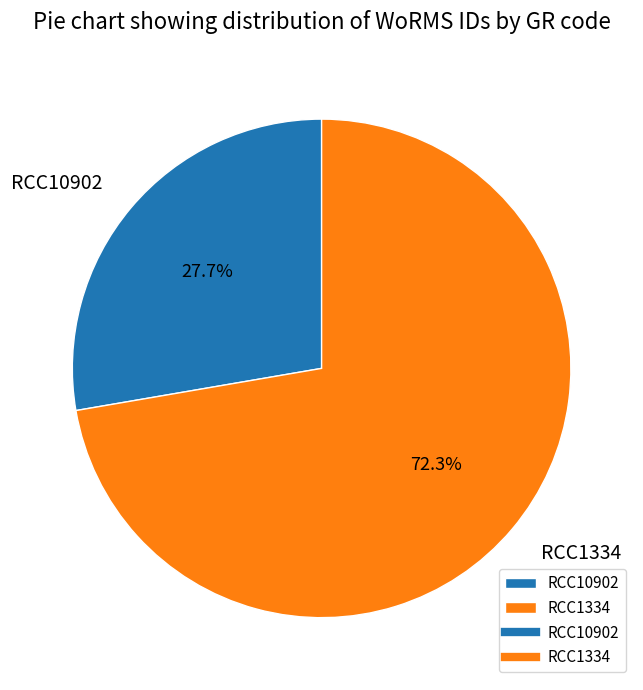

Does RCC10902 account for over 50% of the chart?

No